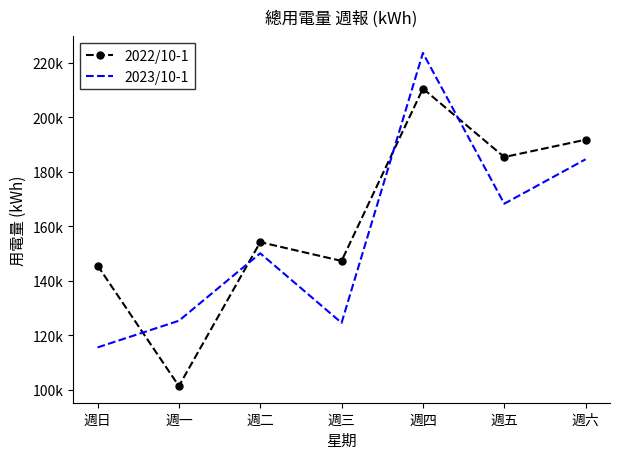

What is the label of the 2nd point from the right?

週五